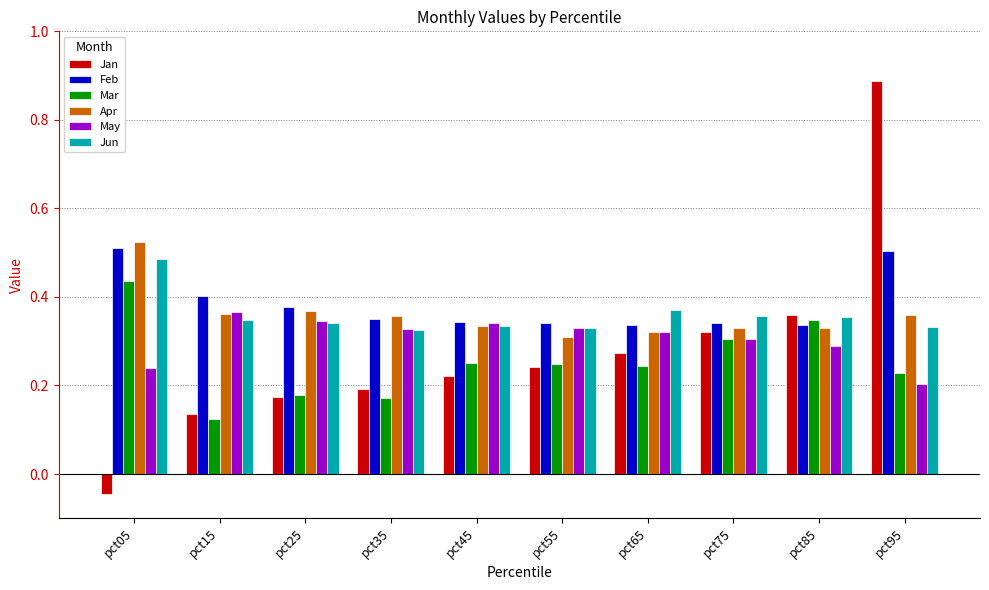

How many groups of bars are there?

10